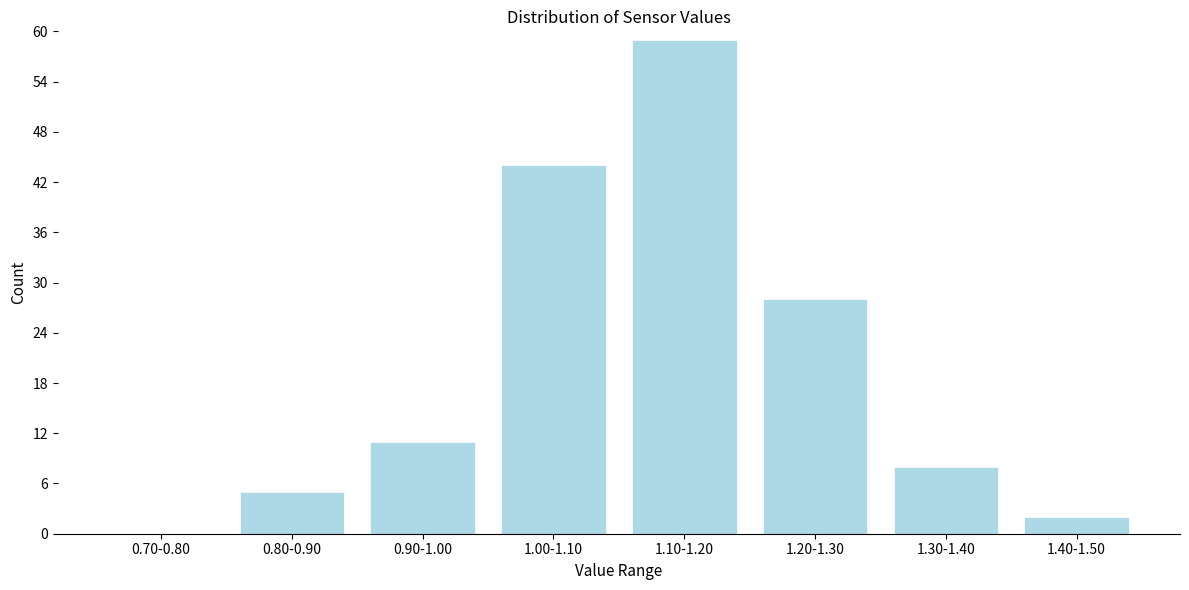

Reading left to right, extract all data points from this chart.

0.70-0.80=0	0.80-0.90=5	0.90-1.00=11	1.00-1.10=44	1.10-1.20=59	1.20-1.30=28	1.30-1.40=8	1.40-1.50=2